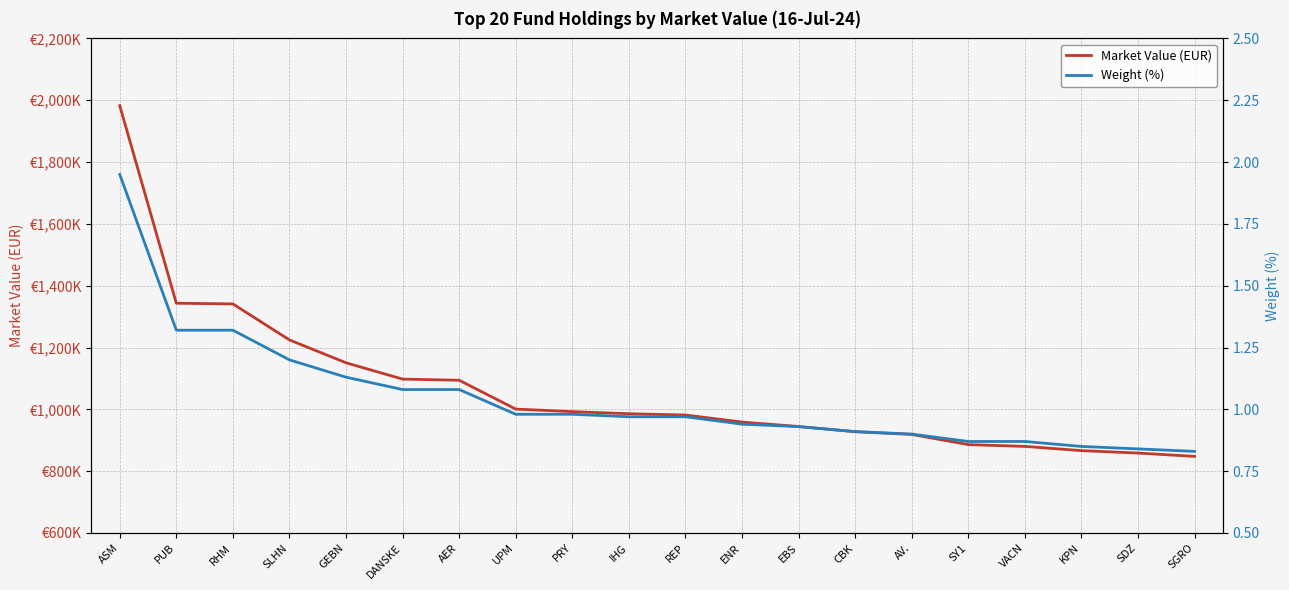

Reading left to right, transcribe all the data shown in this chart.

Market Value (EUR): ASM=1982490.4	PUB=1343307.0	RHM=1341000.8	SLHN=1224563.9	GEBN=1150553.4	DANSKE=1097825.3	AER=1094085.7	UPM=1000791.7	PRY=992612.2	IHG=985791.5	REP=981559.7	ENR=958797.0	EBS=944461.3	CBK=927554.8	AV.=918825.1	SY1=885876.8	VACN=880092.5	KPN=866407.4	SDZ=858589.8	SGRO=847754.1
Weight (%): ASM=1.9	PUB=1.3	RHM=1.3	SLHN=1.2	GEBN=1.1	DANSKE=1.1	AER=1.1	UPM=1.0	PRY=1.0	IHG=1.0	REP=1.0	ENR=0.9	EBS=0.9	CBK=0.9	AV.=0.9	SY1=0.9	VACN=0.9	KPN=0.8	SDZ=0.8	SGRO=0.8